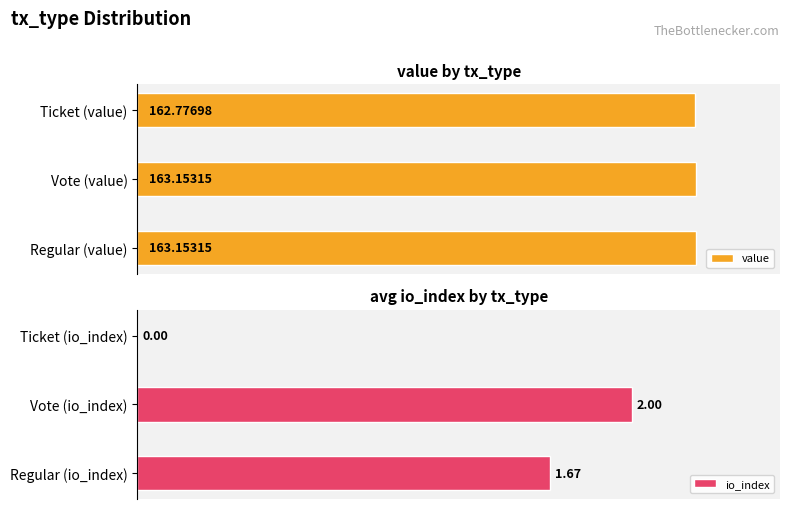

Where is io_index nearest to the value 1?

Regular (io_index)